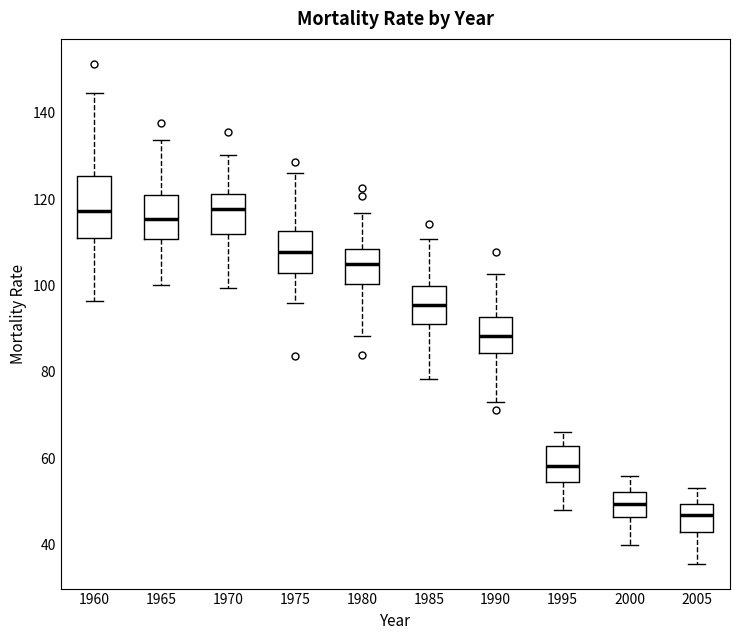

Comparing the boxes themselves (not the whiskers), which one is the tallest?

1960